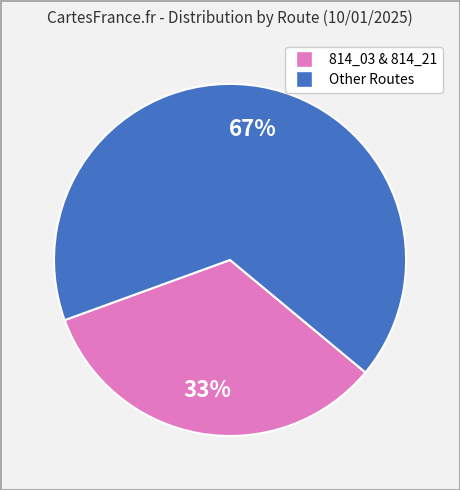

Is there a majority slice in this chart?

Yes